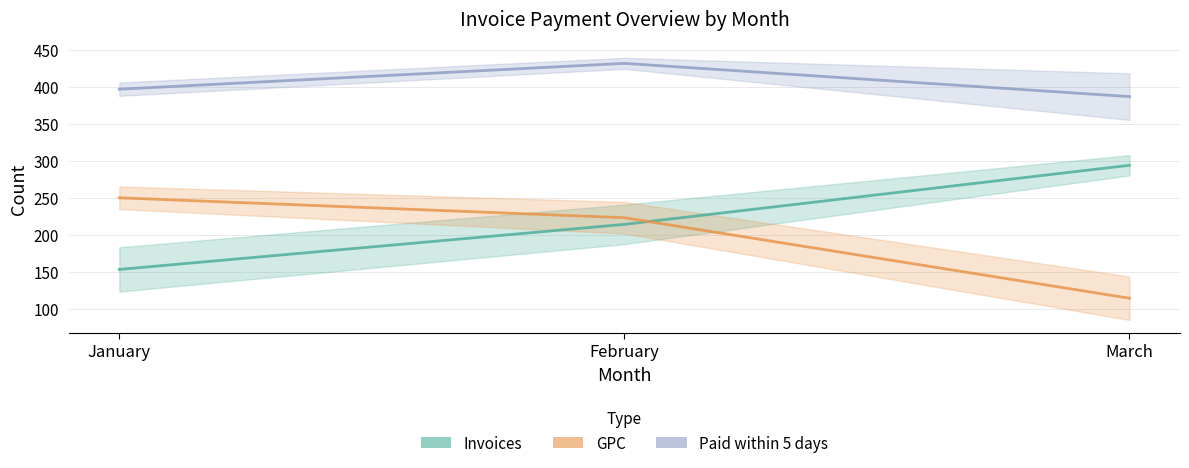

Reading left to right, what are all the values shown in this chart?

Invoices: January=153	February=214	March=294
GPC: January=250	February=223	March=114
No. of invoices paid within 5 working days: January=397	February=432	March=387